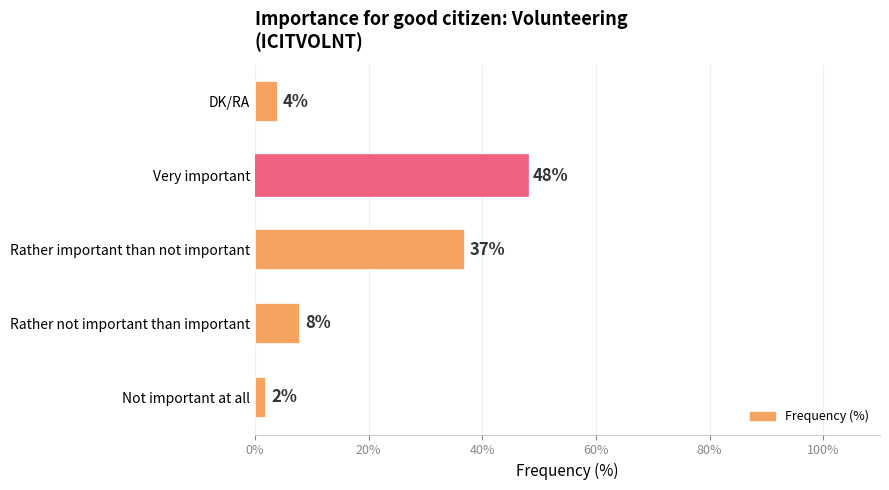

Is it true that the value at Rather not important than important is 8?

True